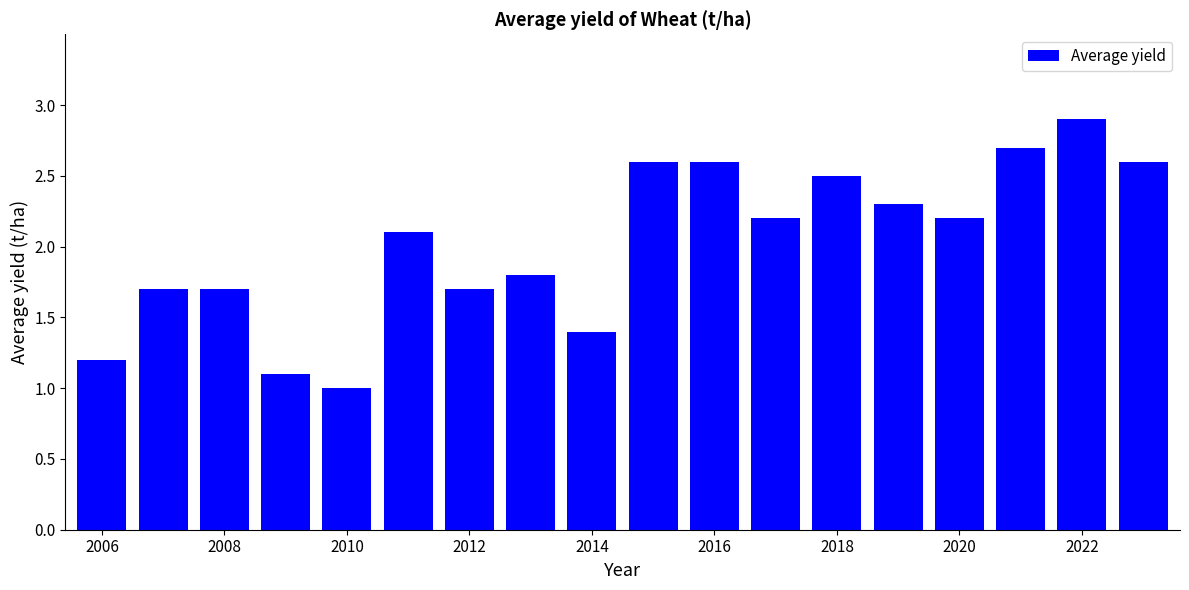

What is the value of the 16th bar from the left?

2.7